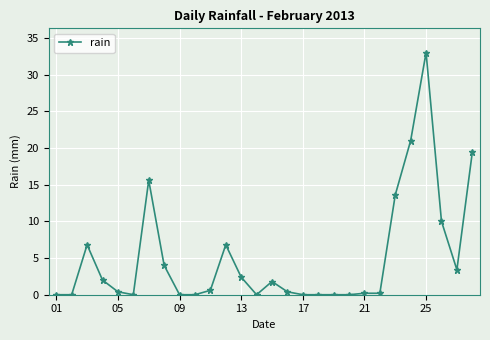

What is the difference between the maximum and second lowest values?

33.0